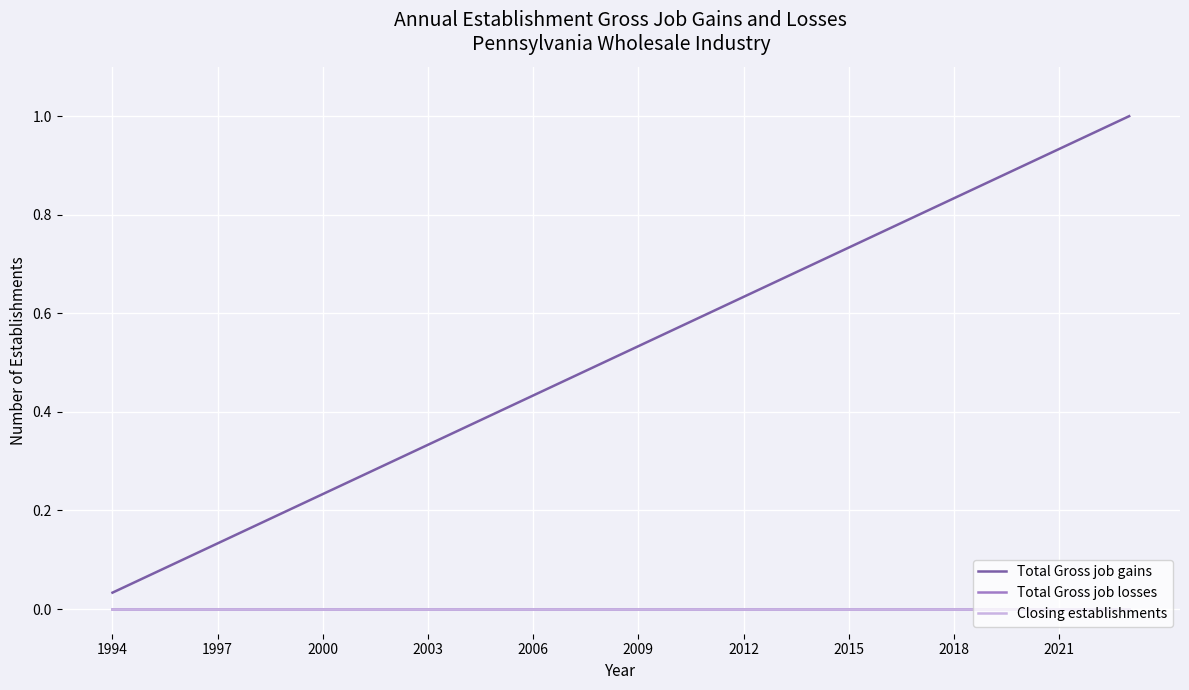

True or false: Total Gross job losses and Total Gross job gains cross at least once.

False